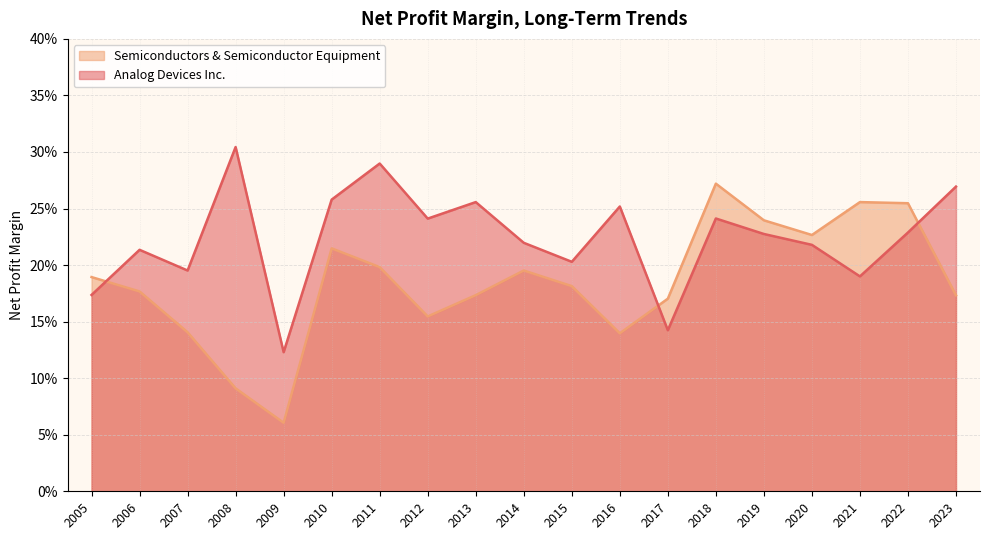

Between 2020 and 2008, which series saw the biggest shift?

Semiconductors & Semiconductor Equipment